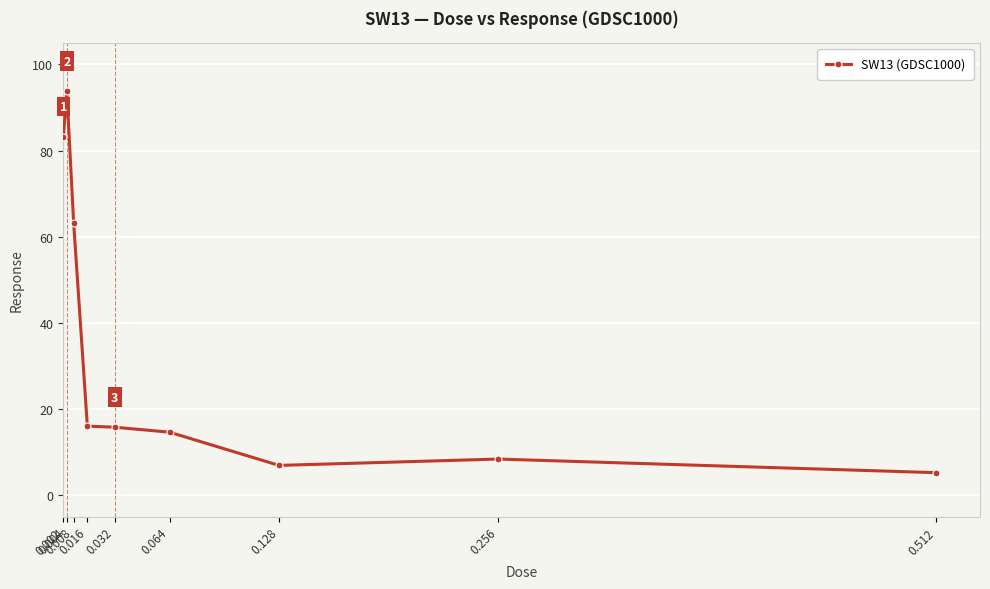

What is the sum of all values?

307.2